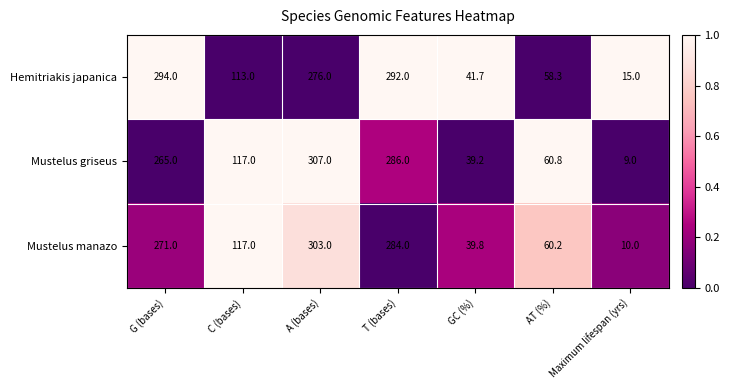

True or false: Mustelus manazo has a value of 303.0 at A (bases).

True